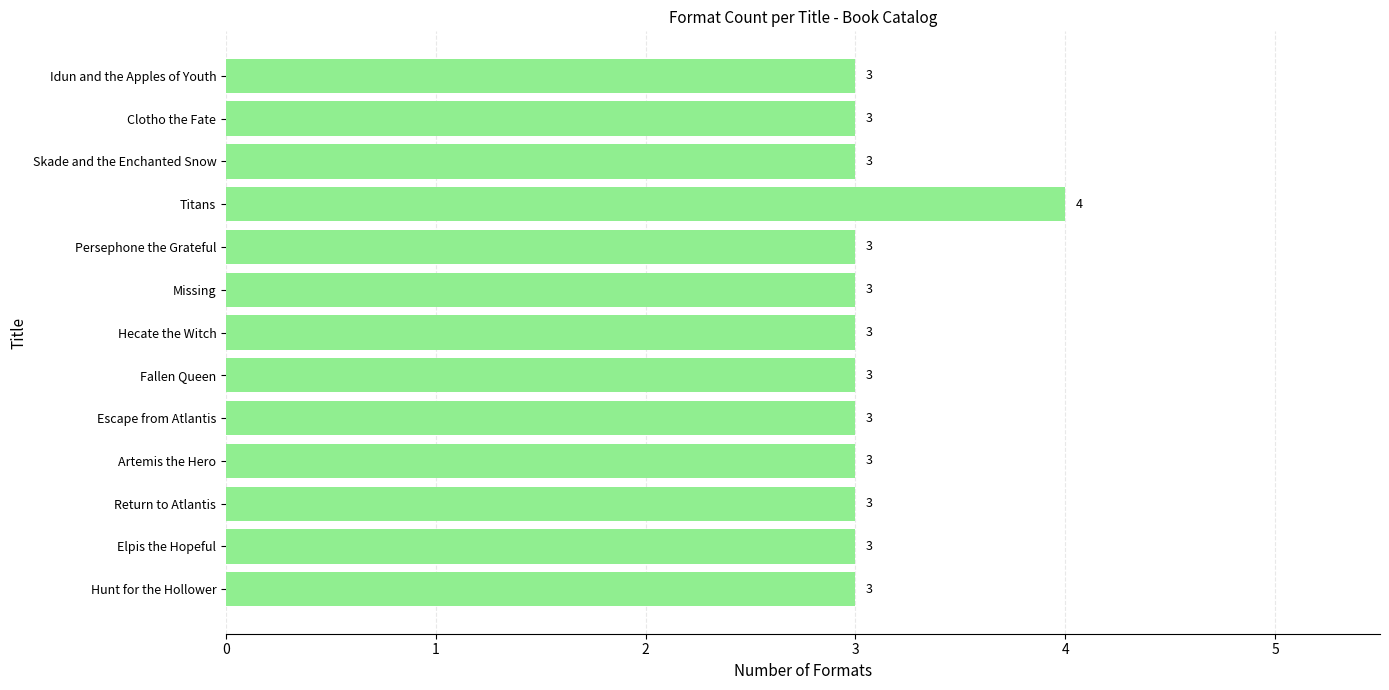

What is the ratio of the value at Return to Atlantis to the value at Skade and the Enchanted Snow?

1.0